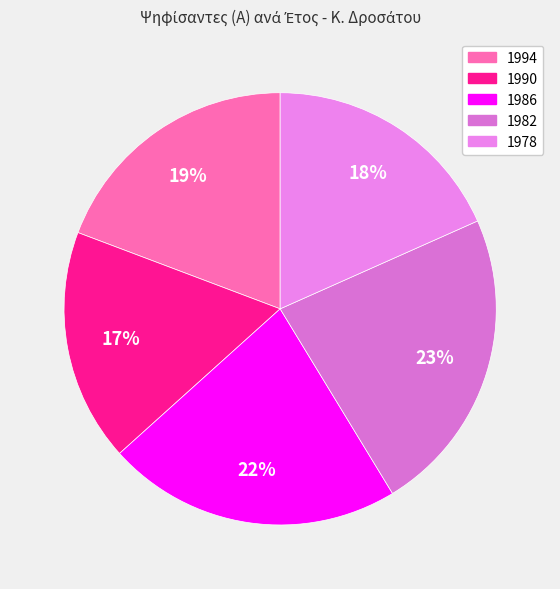

Count the number of slices in the pie.

5